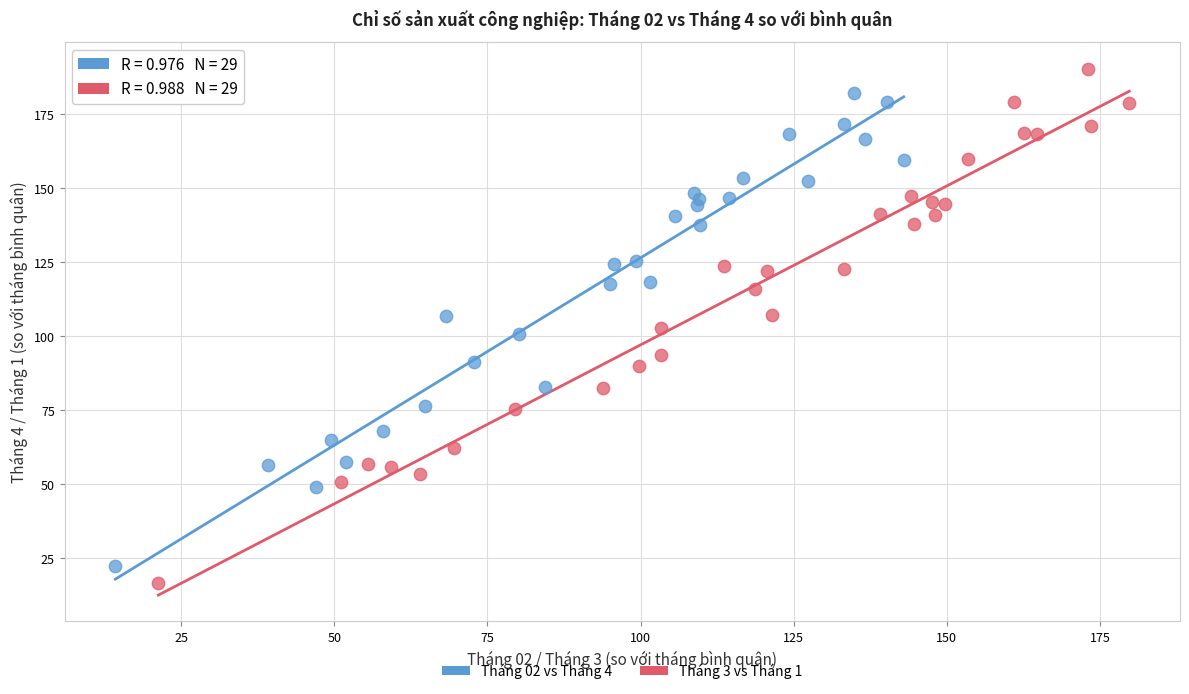

Which series has the largest Y range (max minus min)?

Tháng 3 vs Tháng 1